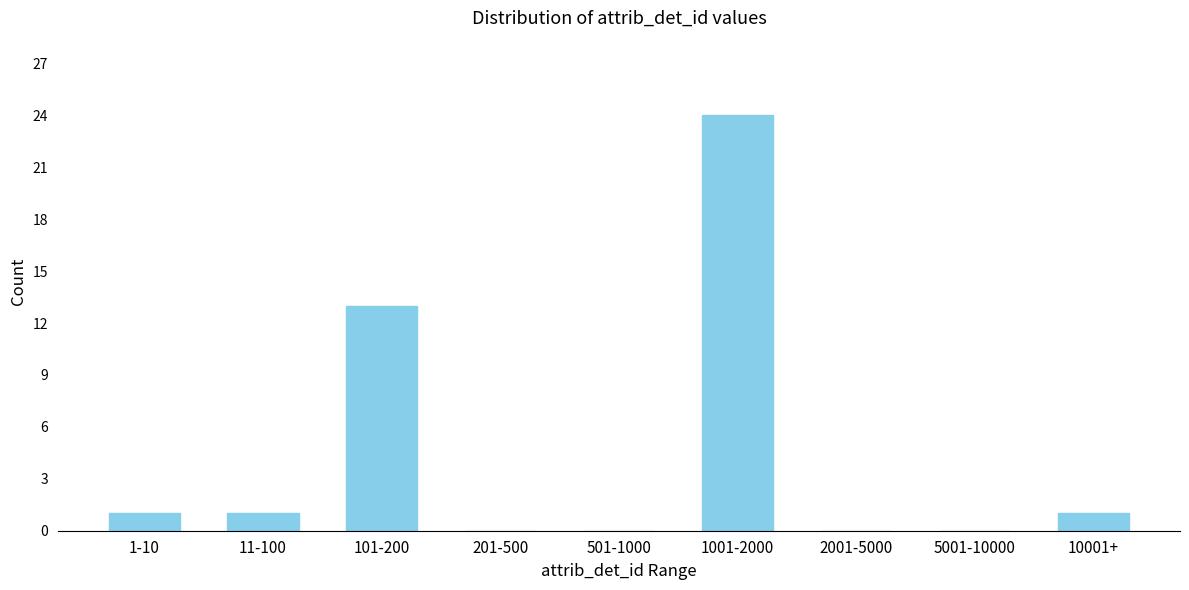

Reading left to right, list all the values displayed in this chart.

1-10=1	11-100=1	101-200=13	201-500=0	501-1000=0	1001-2000=24	2001-5000=0	5001-10000=0	10001+=1